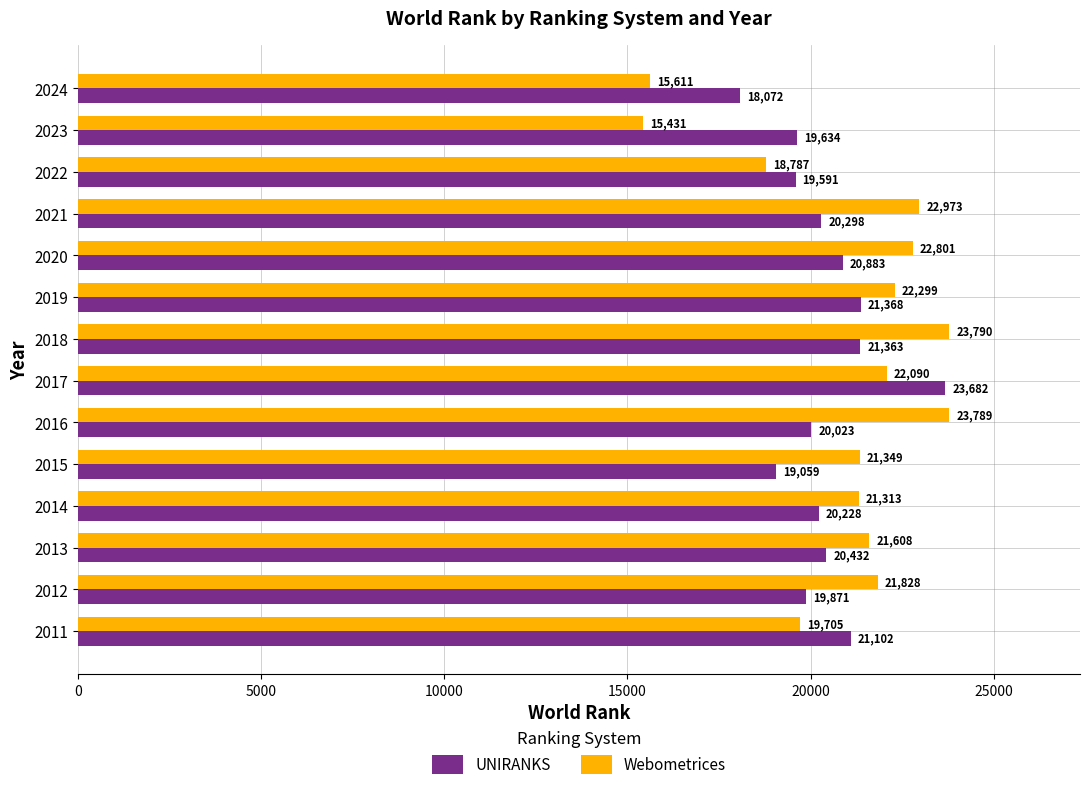

At how many categories does at least one series exceed 21264?

10